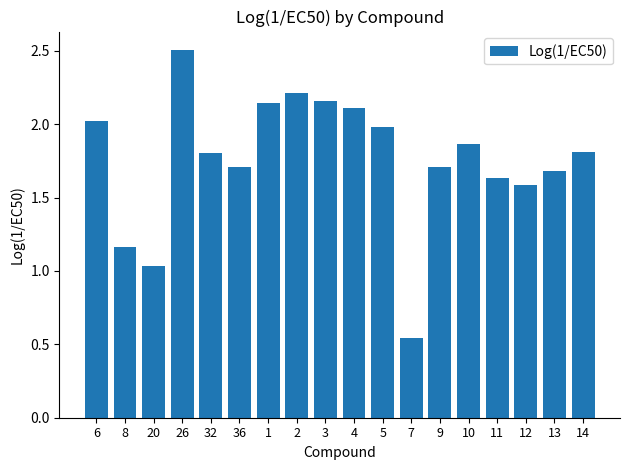

What is the difference between the values at 2 and 6?

0.2